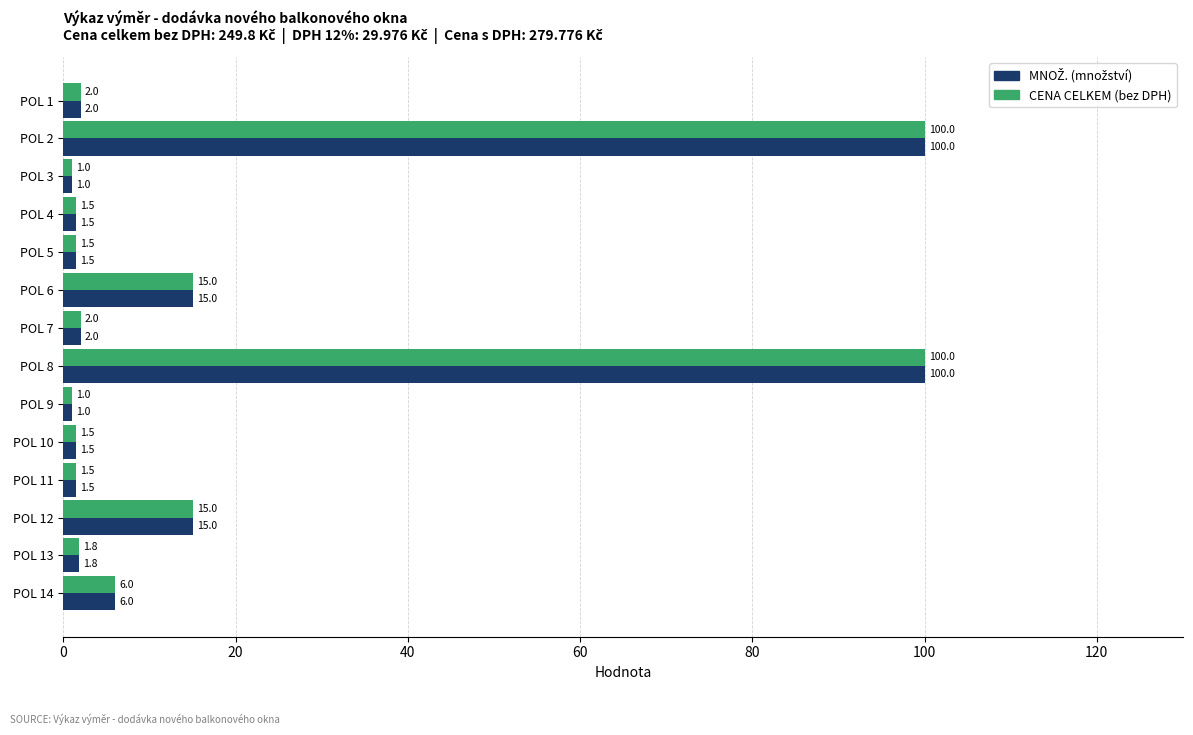

True or false: CENA CELKEM (bez DPH) has a value of 100.0 at POL 8.

True